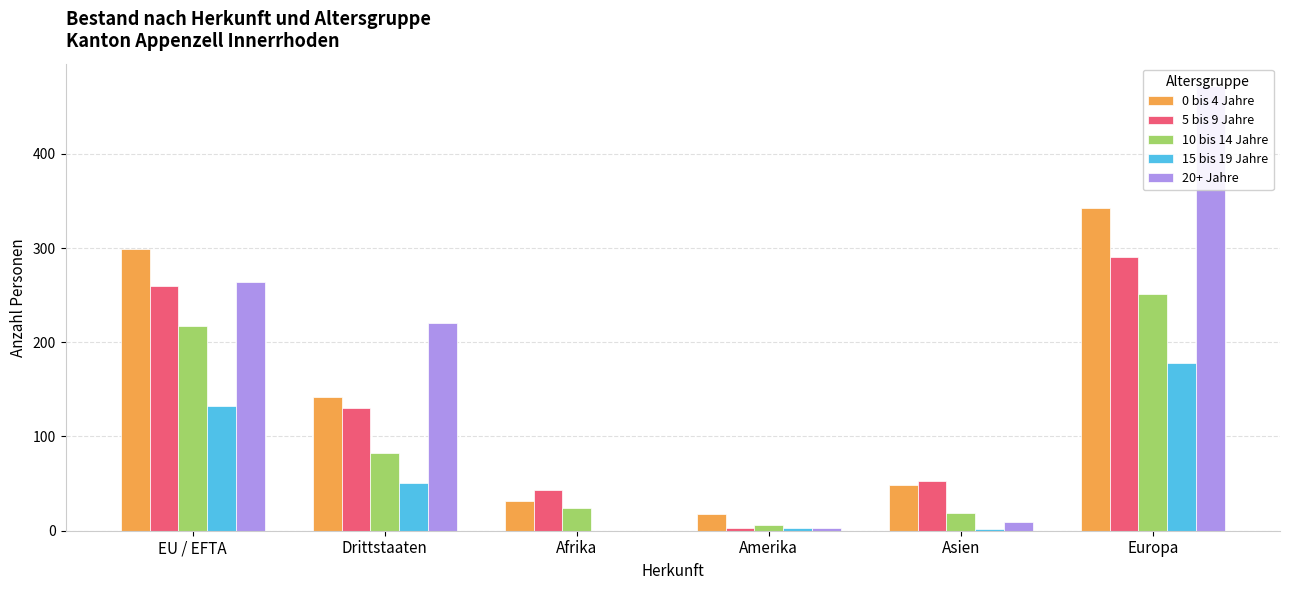

Which series changed the most between Drittstaaten and Afrika?

20+ Jahre